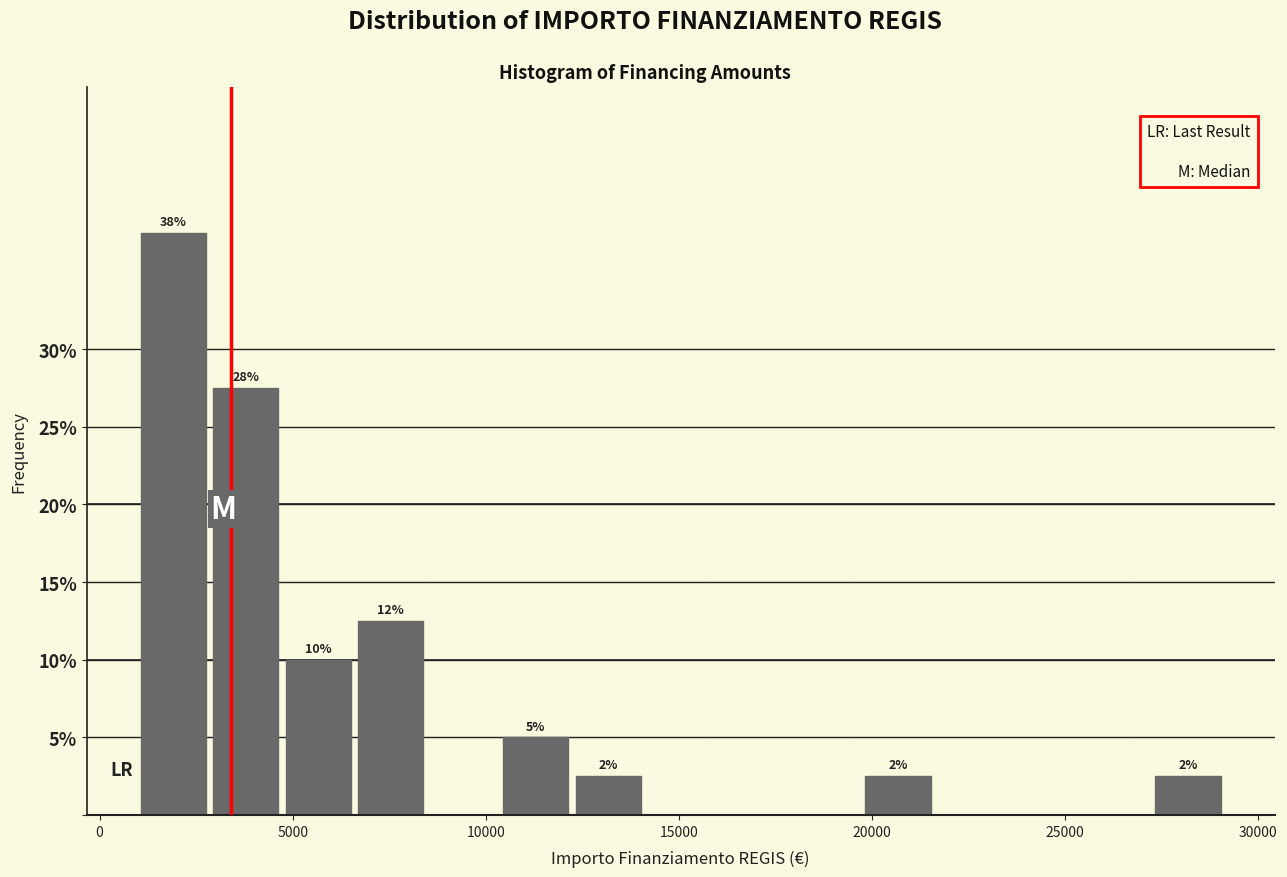

Read against the x-axis, roughly where is the centre of the tallest bar?

2000